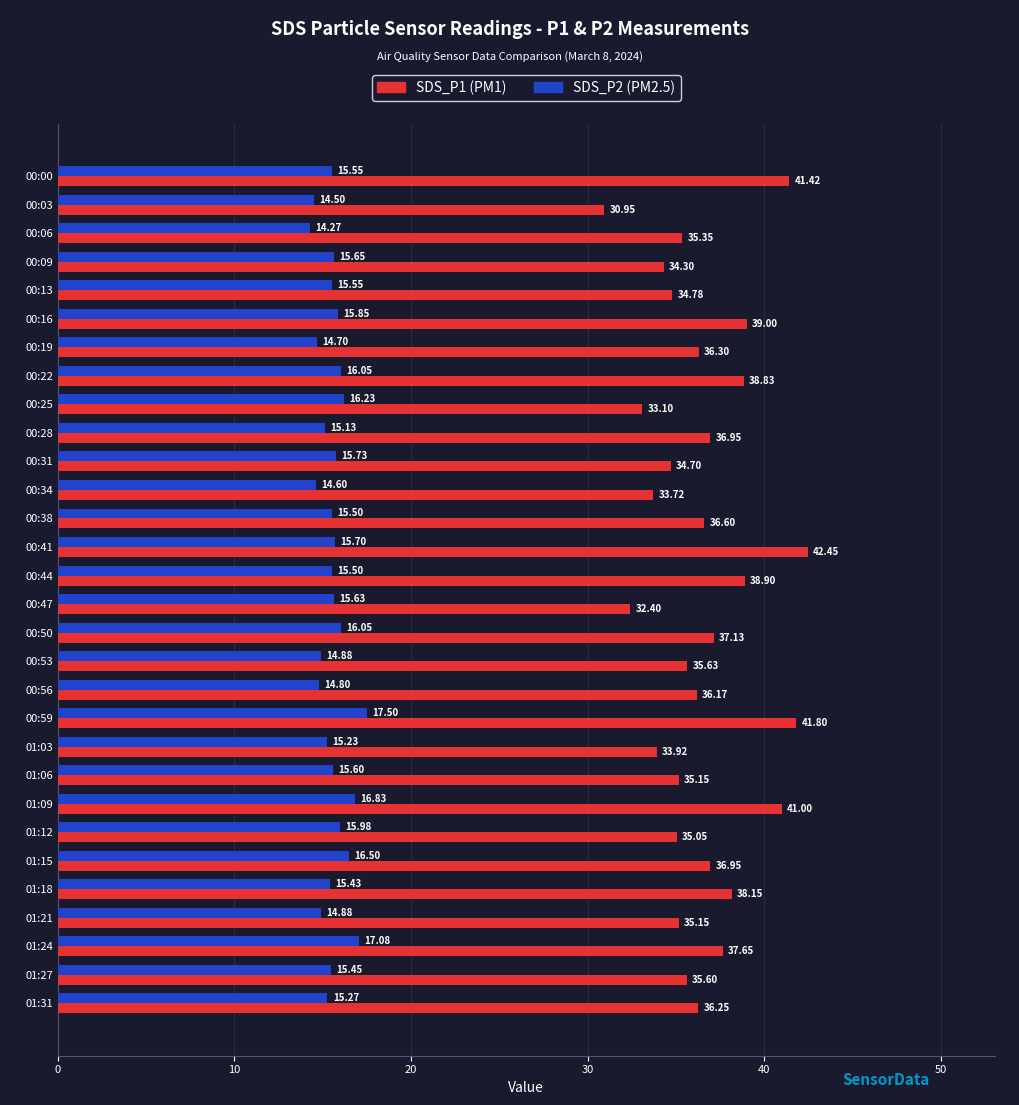

What is the difference between the highest and lowest values at 00:50?

21.1